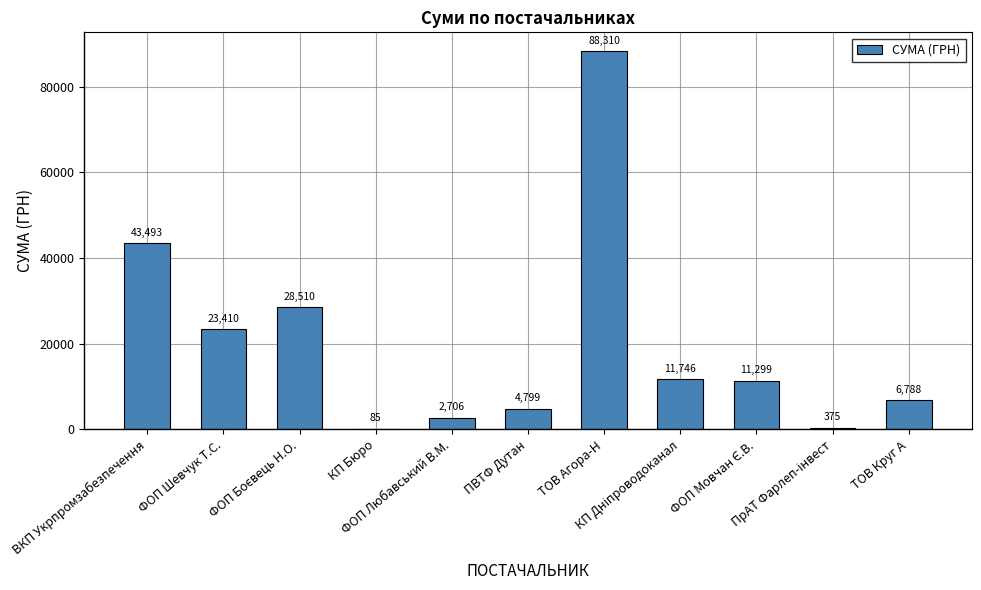

What is the greatest value displayed?

88309.7